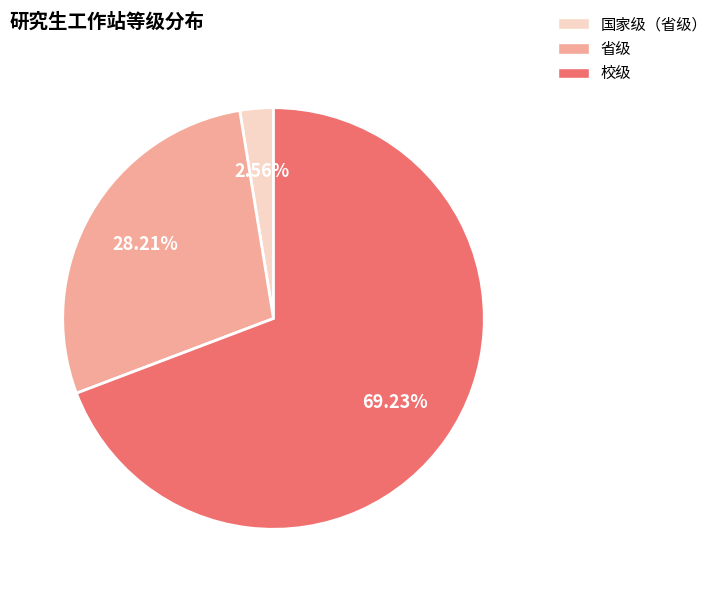

Which slice is the smallest?

国家级（省级）